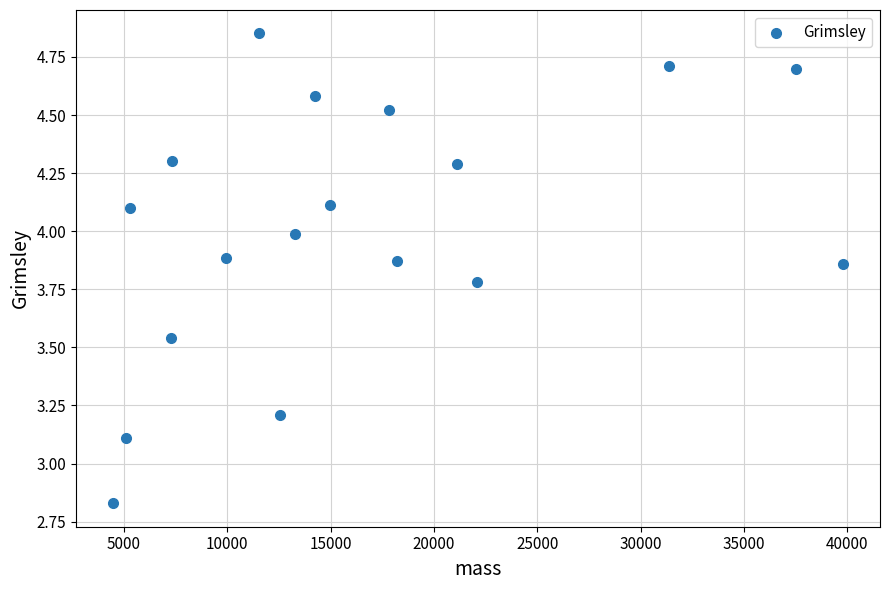

What is the range of X values (max minus min)?

35375.4